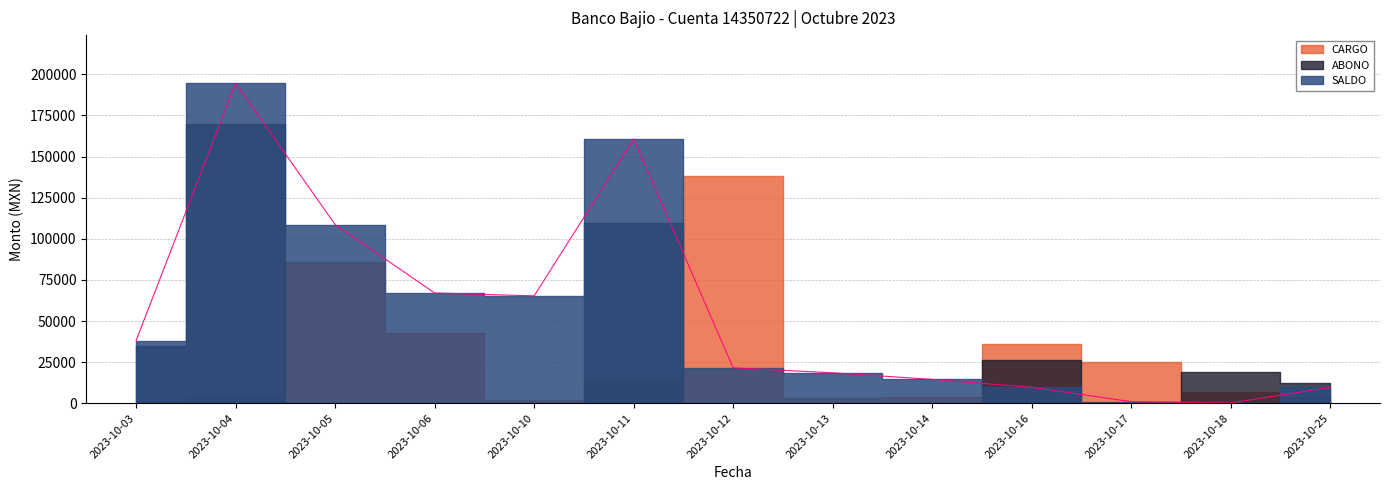

Where is the first local maximum for ABONO?

2023-10-04